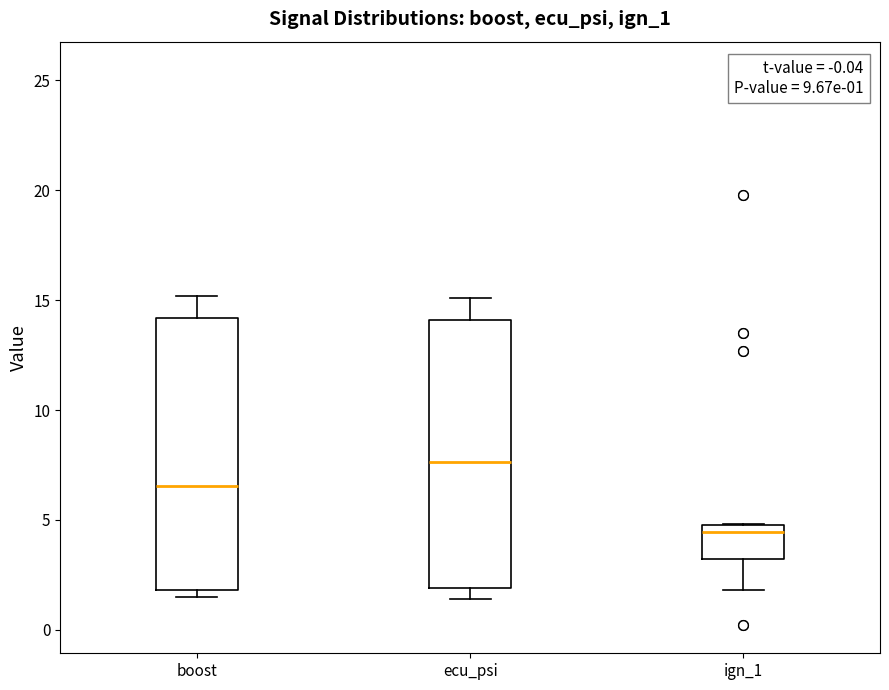

Which box has the highest median line?

ecu_psi